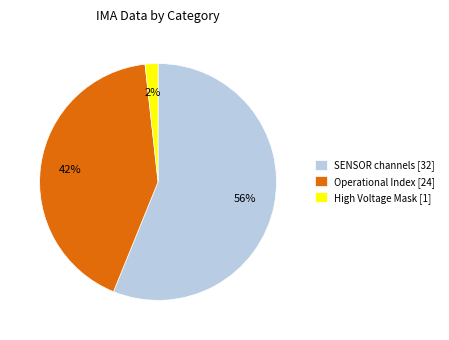

Does any single category account for the majority?

Yes